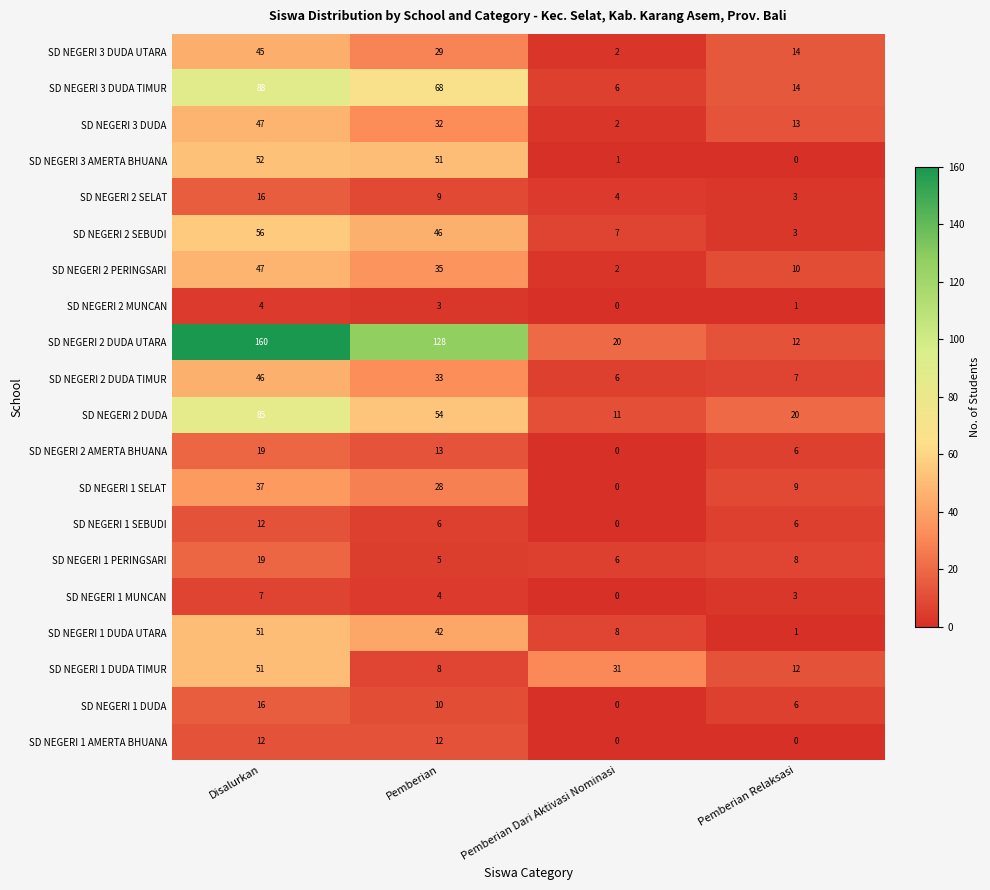

At Pemberian, list the series in order from smallest to largest.

SD NEGERI 2 MUNCAN, SD NEGERI 1 MUNCAN, SD NEGERI 1 PERINGSARI, SD NEGERI 1 SEBUDI, SD NEGERI 1 DUDA TIMUR, SD NEGERI 2 SELAT, SD NEGERI 1 DUDA, SD NEGERI 1 AMERTA BHUANA, SD NEGERI 2 AMERTA BHUANA, SD NEGERI 1 SELAT, SD NEGERI 3 DUDA UTARA, SD NEGERI 3 DUDA, SD NEGERI 2 DUDA TIMUR, SD NEGERI 2 PERINGSARI, SD NEGERI 1 DUDA UTARA, SD NEGERI 2 SEBUDI, SD NEGERI 3 AMERTA BHUANA, SD NEGERI 2 DUDA, SD NEGERI 3 DUDA TIMUR, SD NEGERI 2 DUDA UTARA